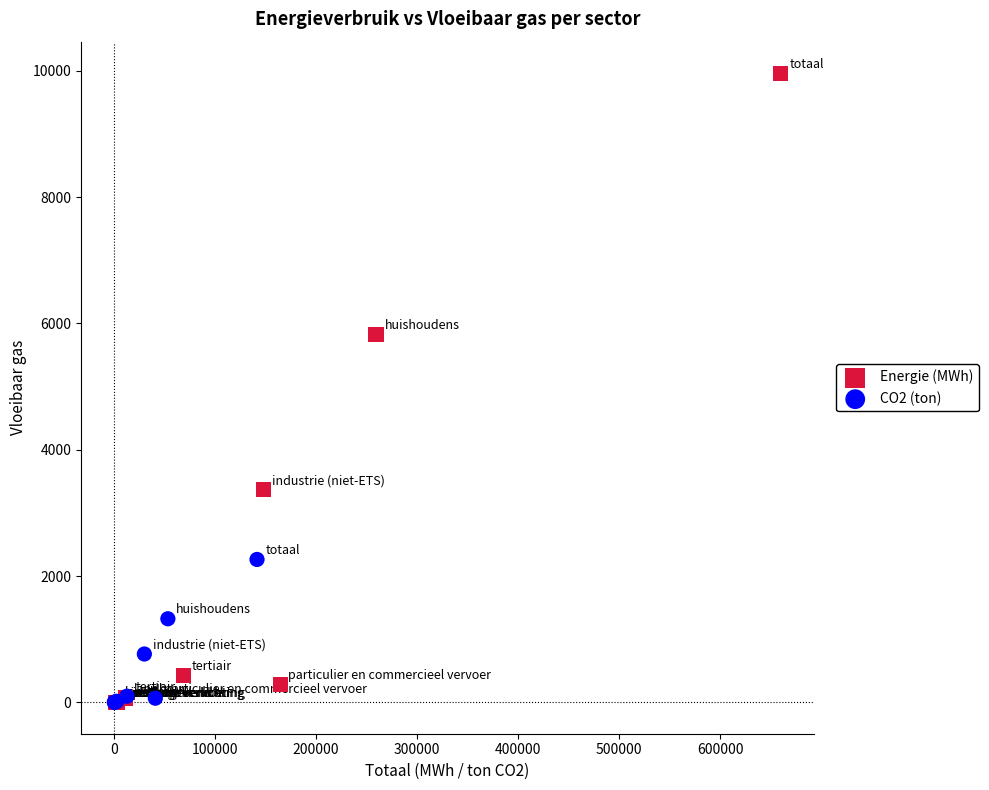

Which series reaches the maximum Y coordinate?

Energie (MWh)